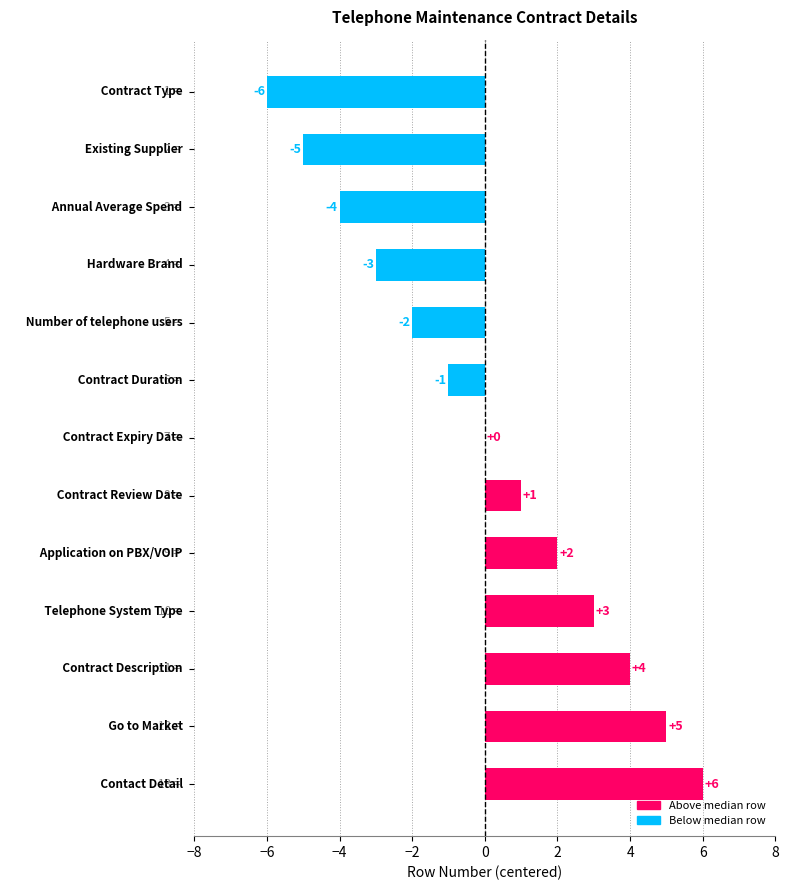

What is the maximum value shown in the chart?

6